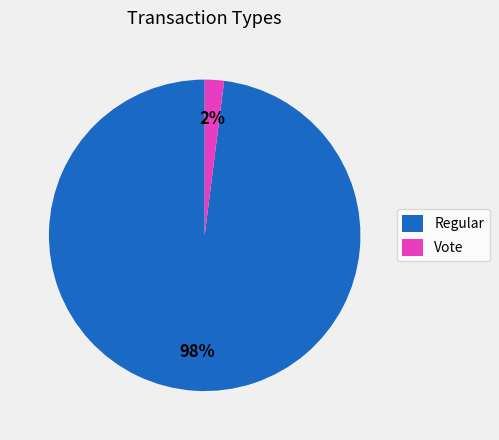

Combined, do Regular and Vote account for over 50%?

Yes